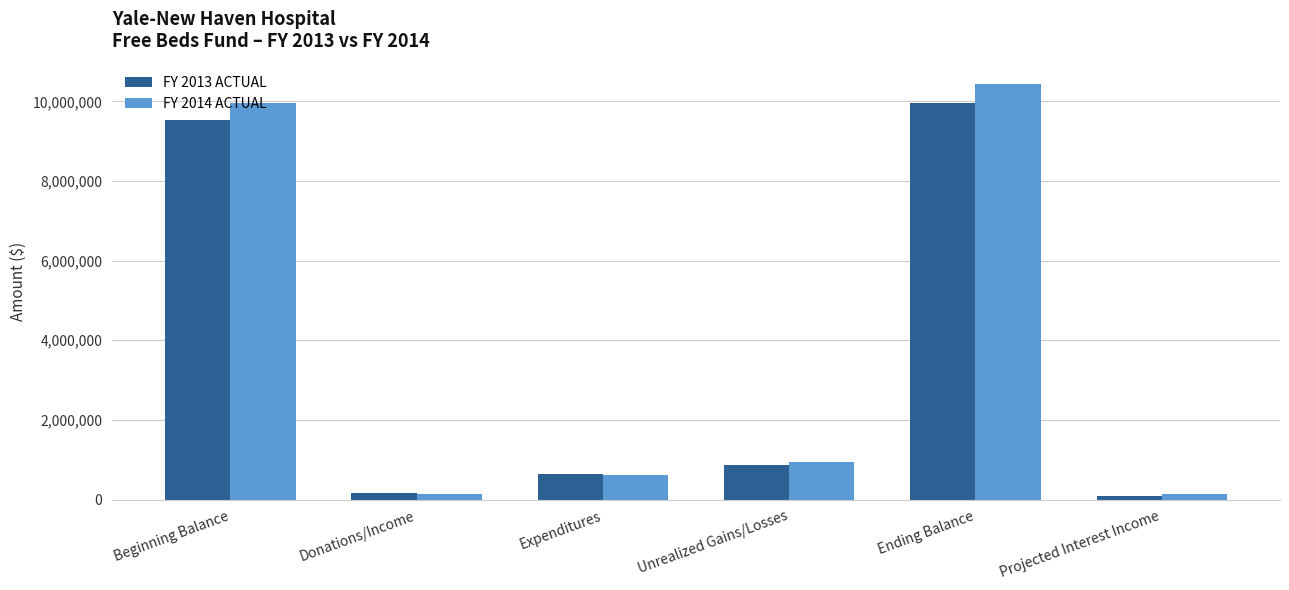

How many bars are there in total?

12